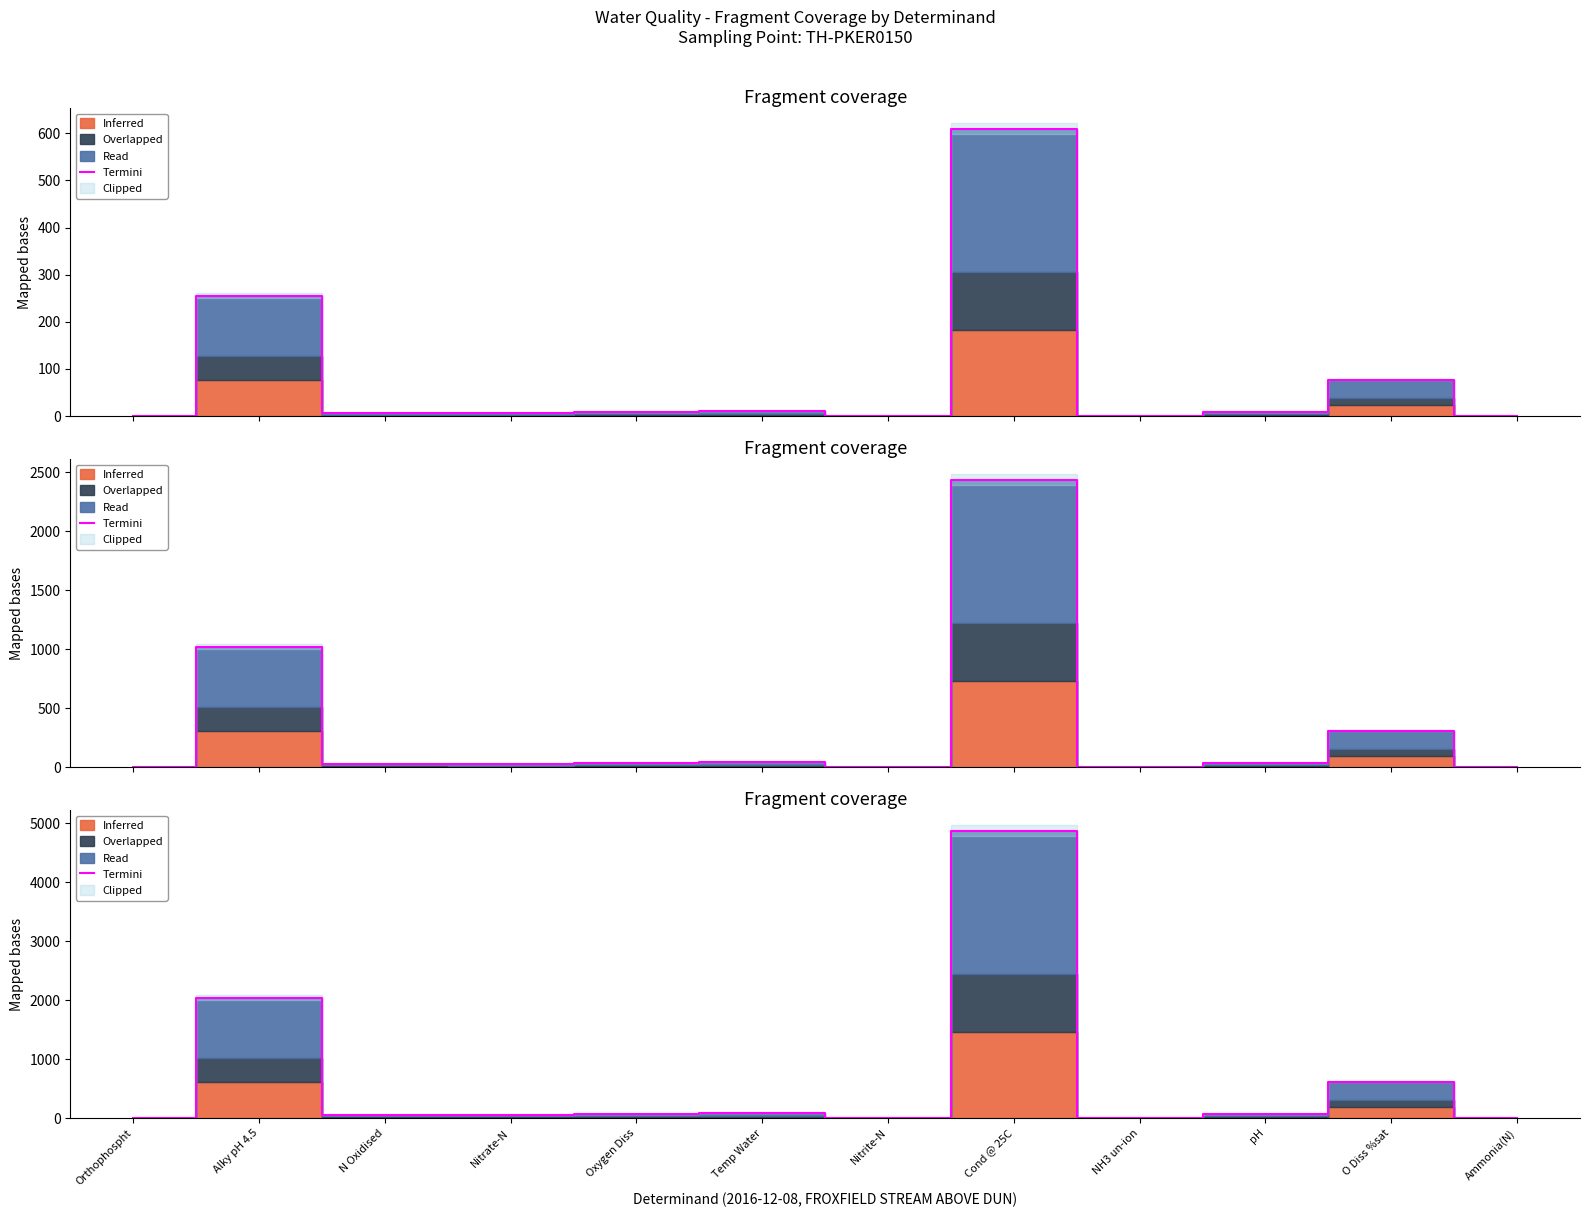

What is the greatest value displayed?

4880.0